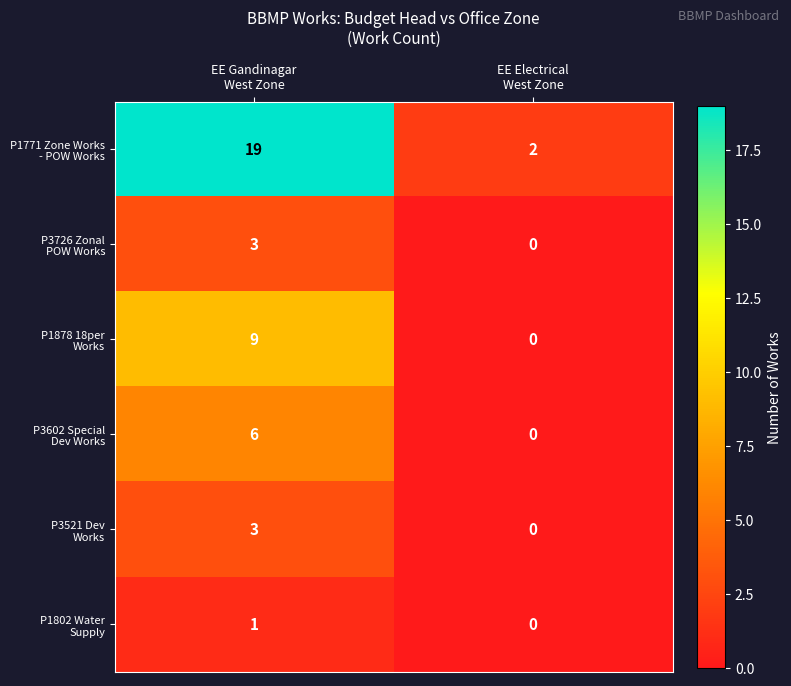

What is the greatest value displayed?

19